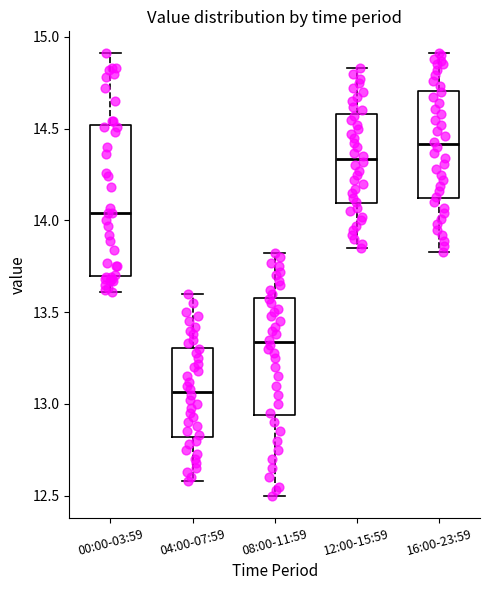

Reading left to right, transcribe this box plot: for each box, give where its median line is, the range the box spans, and where its two whiskers end, as read against the y-axis. The values are not printed on the chart, so give them approximately, as read against the axis.

00:00-03:59: median 14.05, box 13.70 to 14.50, whiskers 13.60 to 14.90
04:00-07:59: median 13.05, box 12.80 to 13.30, whiskers 12.60 to 13.60
08:00-11:59: median 13.35, box 12.95 to 13.60, whiskers 12.50 to 13.80
12:00-15:59: median 14.35, box 14.10 to 14.60, whiskers 13.85 to 14.85
16:00-23:59: median 14.40, box 14.10 to 14.70, whiskers 13.85 to 14.90